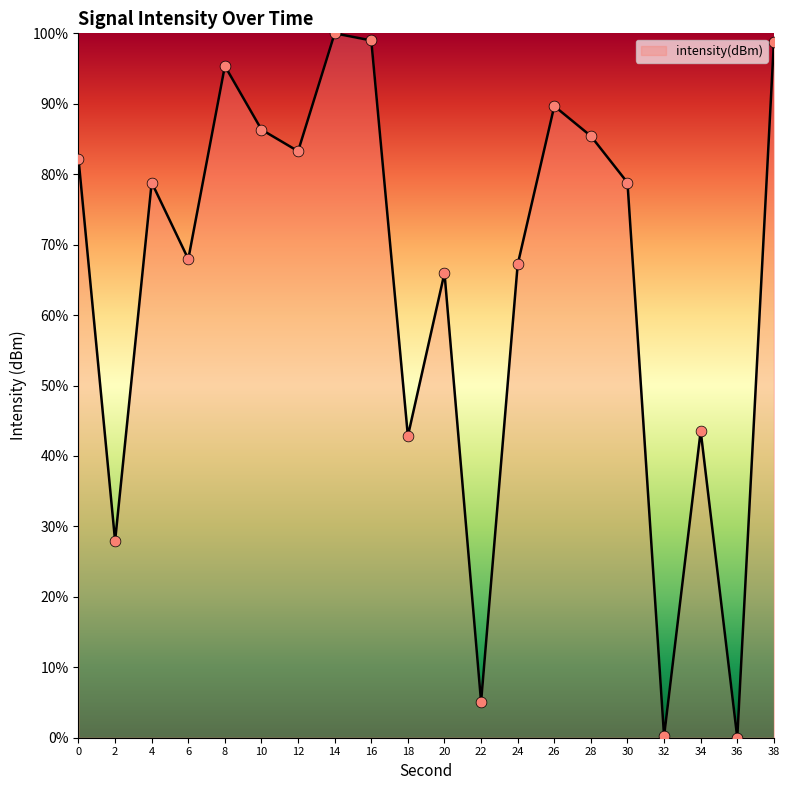

What is the change in value from 0 to 20?

-16.2